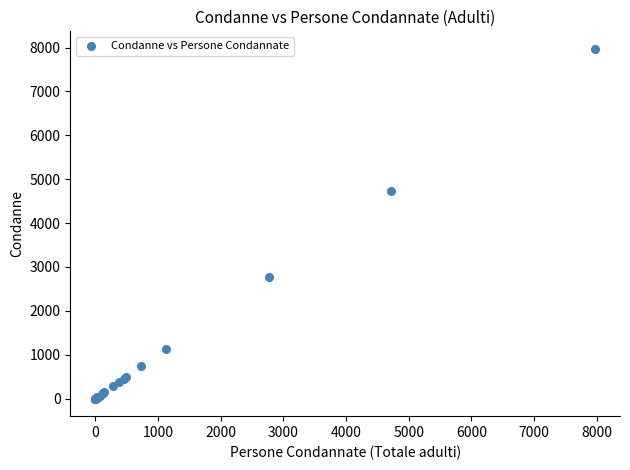

What Y value in the scatter plot is closest to 3985?

4724